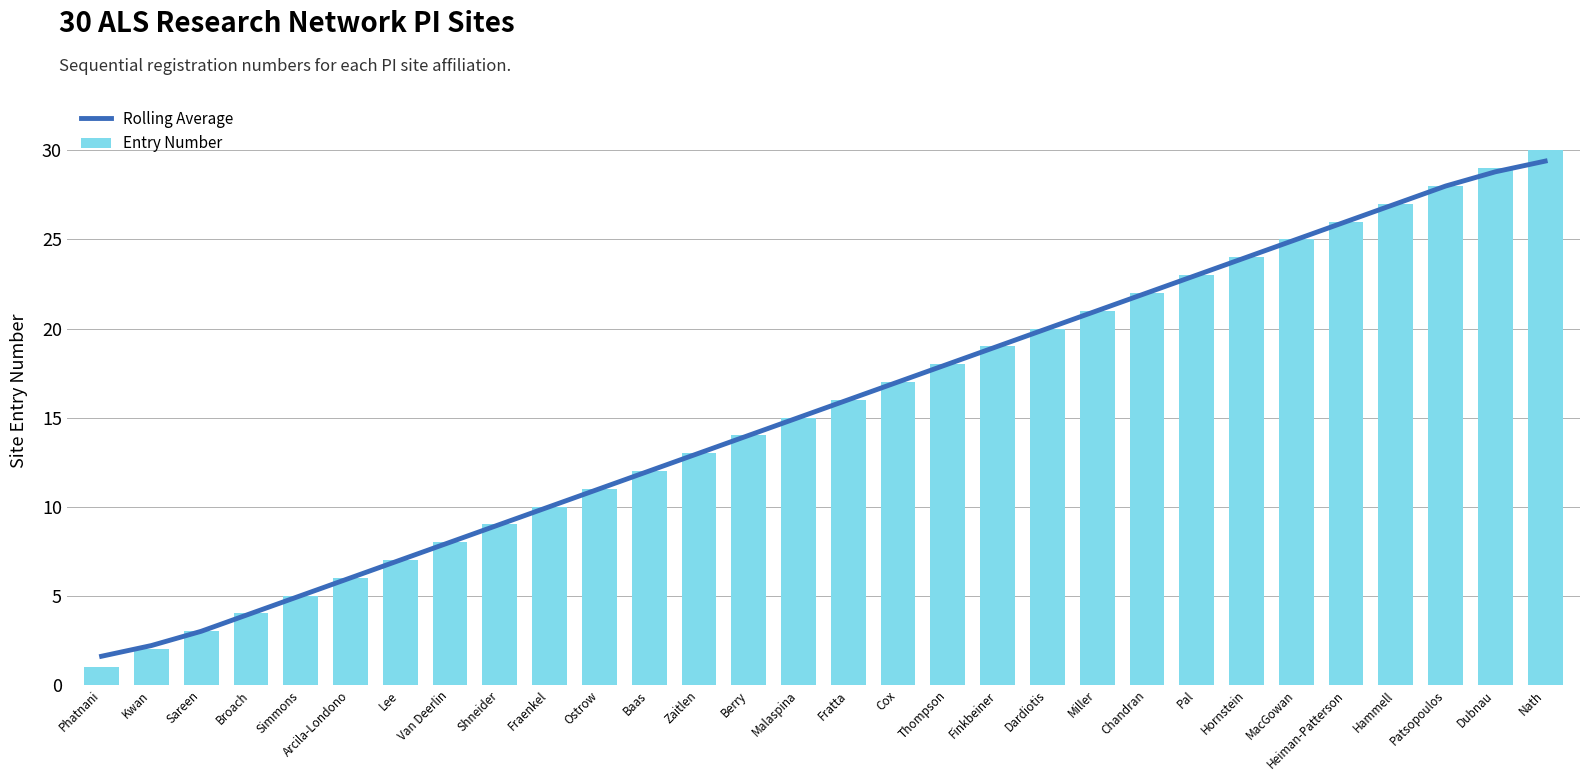

Reading right to left, transcribe all the data shown in this chart.

Rolling Average: 29.4	28.8	28.0	27.0	26.0	25.0	24.0	23.0	22.0	21.0	20.0	19.0	18.0	17.0	16.0	15.0	14.0	13.0	12.0	11.0	10.0	9.0	8.0	7.0	6.0	5.0	4.0	3.0	2.2	1.6
Entry Number: 30.0	29.0	28.0	27.0	26.0	25.0	24.0	23.0	22.0	21.0	20.0	19.0	18.0	17.0	16.0	15.0	14.0	13.0	12.0	11.0	10.0	9.0	8.0	7.0	6.0	5.0	4.0	3.0	2.0	1.0